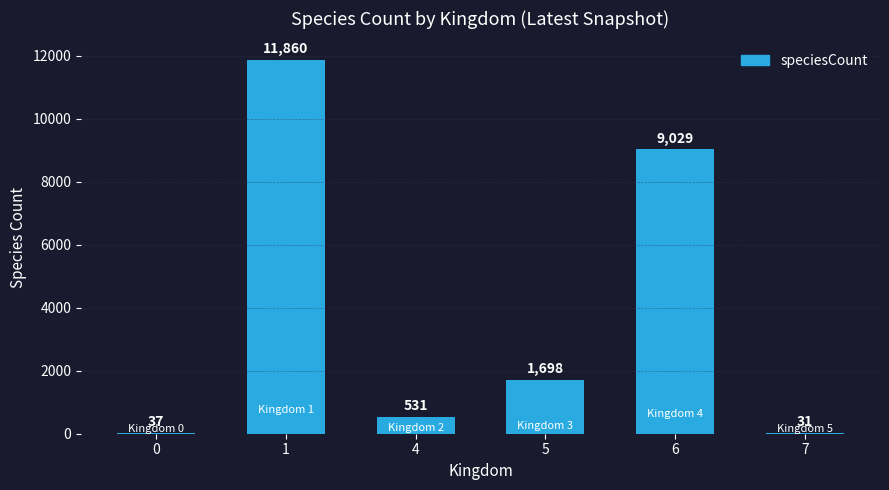

At which label does the data first exceed 1698?

1